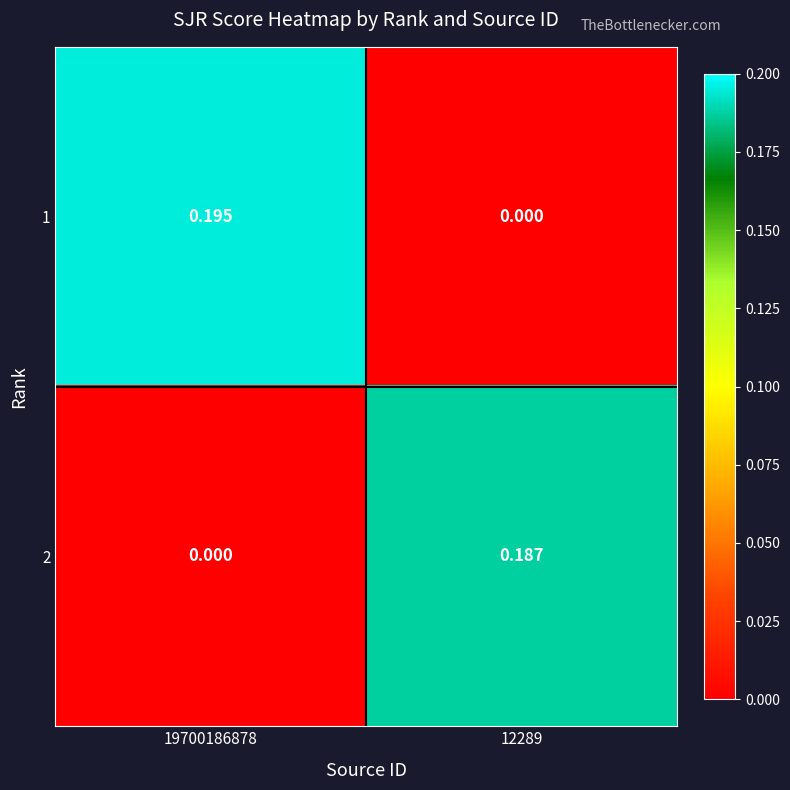

Is the value of 1 at 12289 greater than the value of 2 at 12289?

No